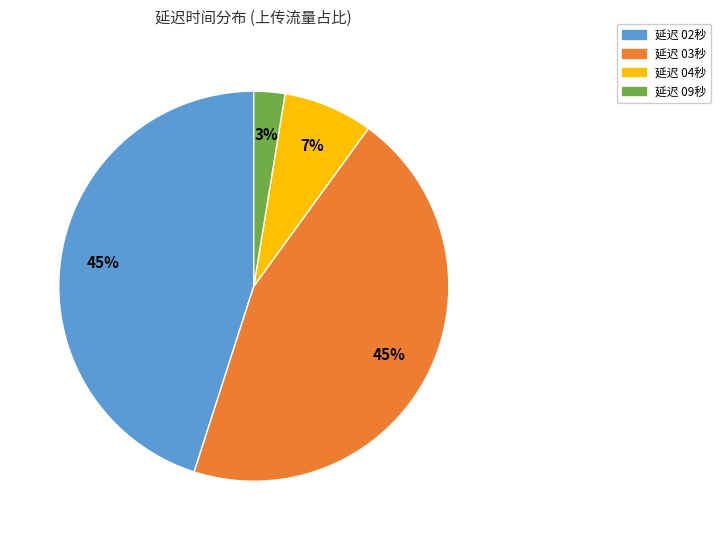

To the nearest percent, what is the average slice percentage?

25%